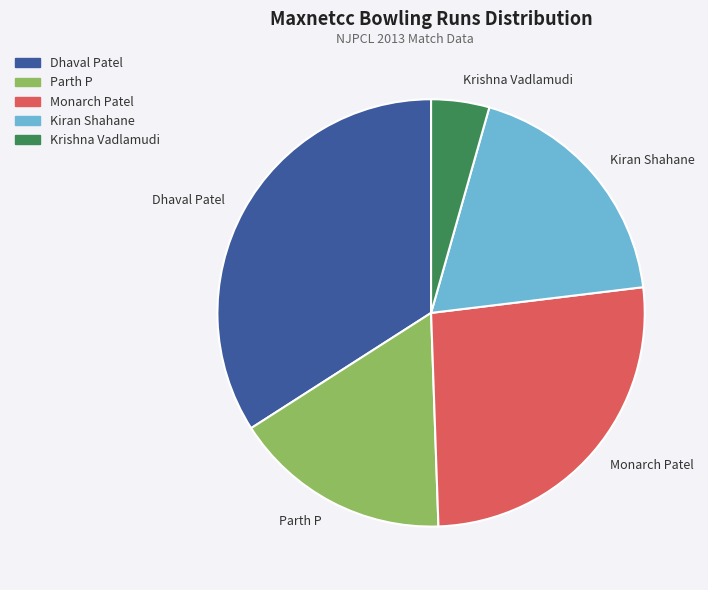

Between Parth P and Dhaval Patel, which is larger?

Dhaval Patel